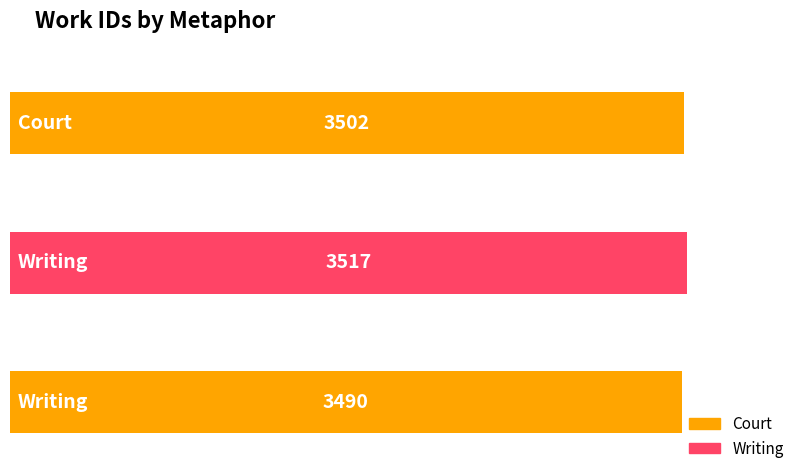

Reading left to right, what are all the values shown in this chart?

3502	3517	3490